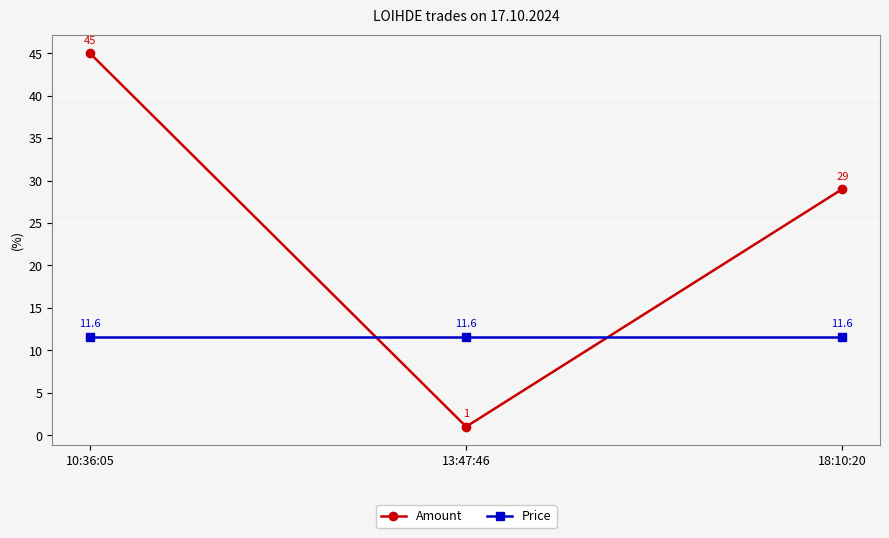

List the labels in order of Amount value, smallest first.

13:47:46, 18:10:20, 10:36:05